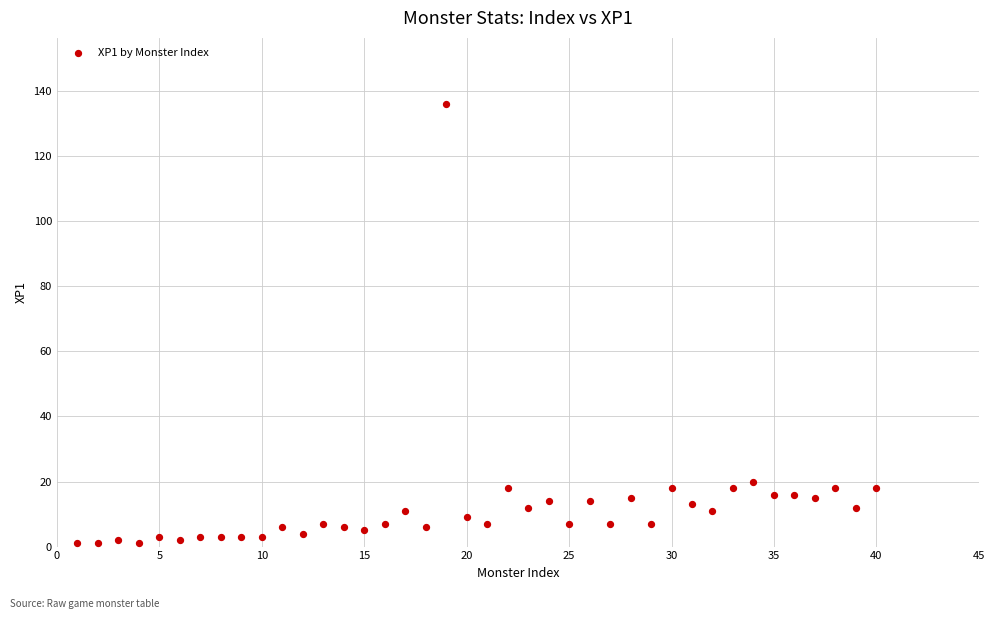

What Y value in the scatter plot is closest to 68?

20